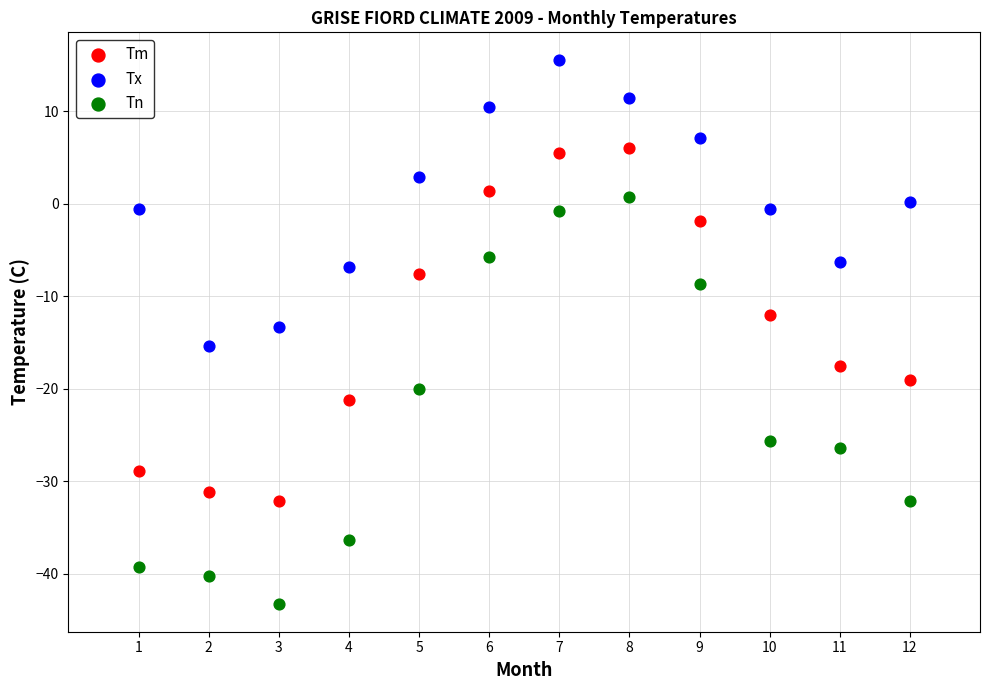

Which series reaches the maximum Y coordinate?

Tx